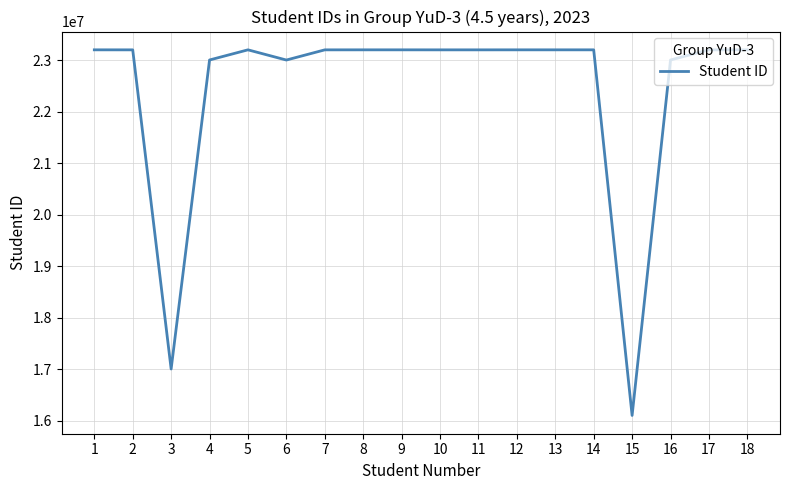

Where is the first local minimum?

3